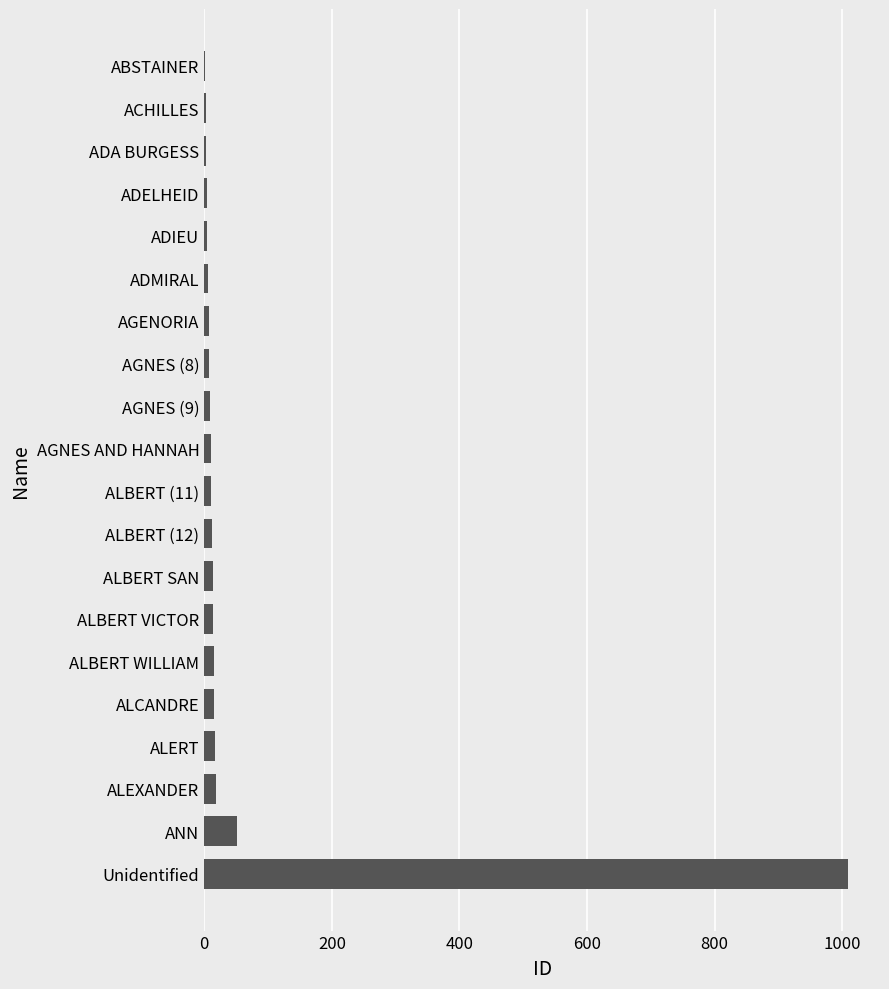

Are the bars horizontal?

Yes